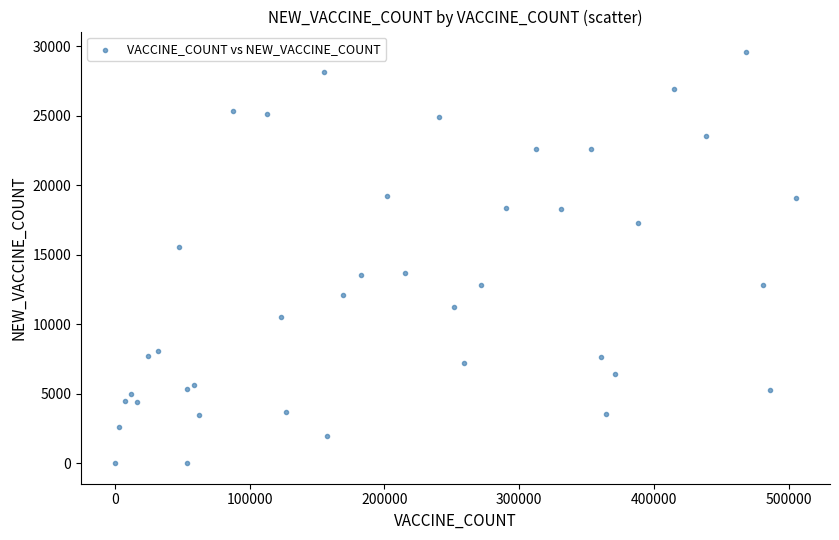

What Y value in the scatter plot is closest to 14780?

15560